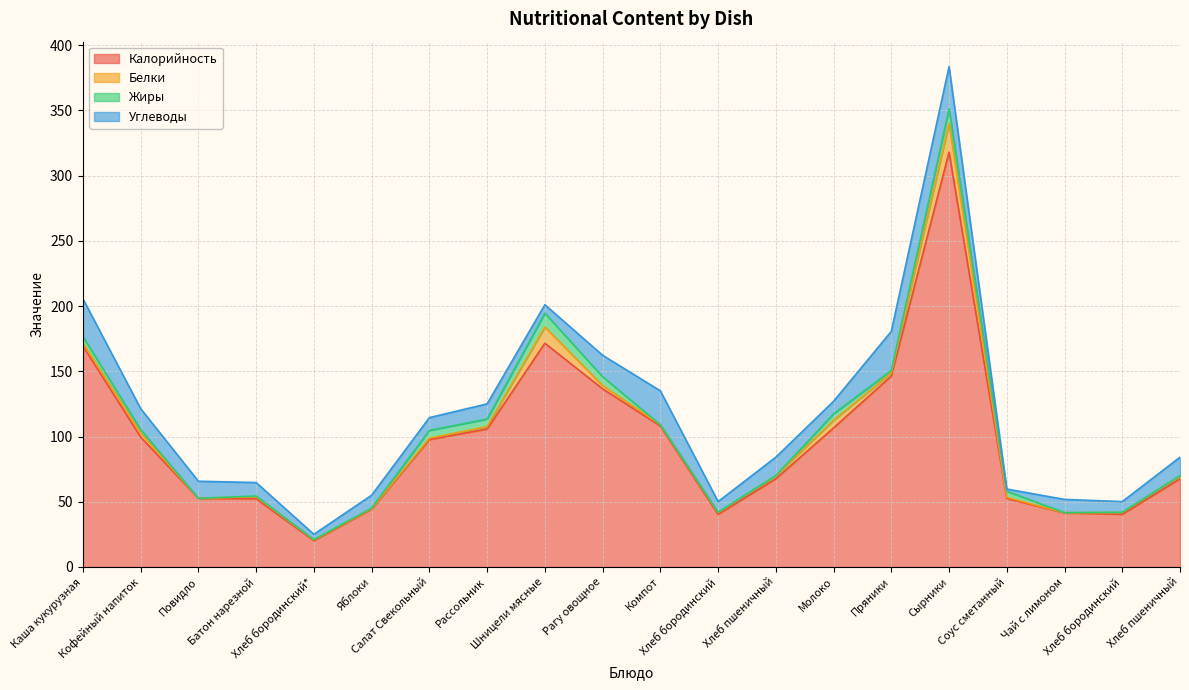

Which series has the widest spread of values?

Калорийность